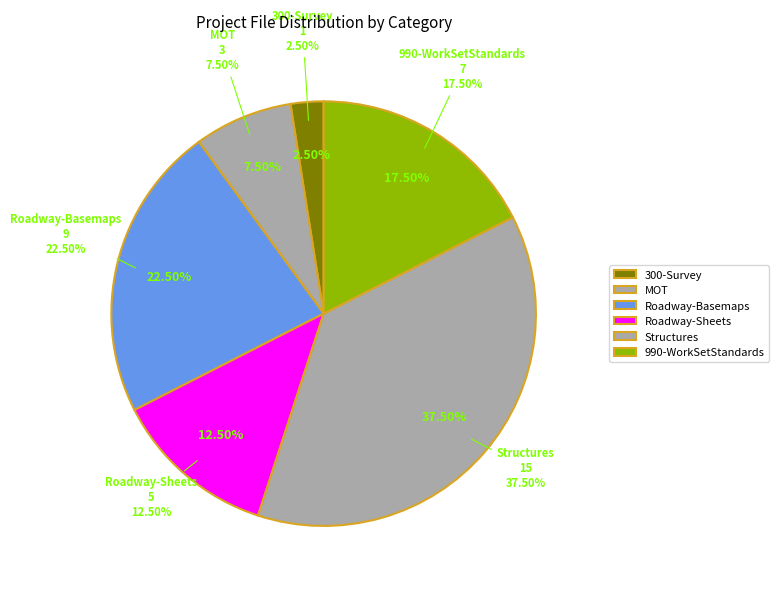

Is 400-Engineering Roadway Sheets the majority of the pie?

No